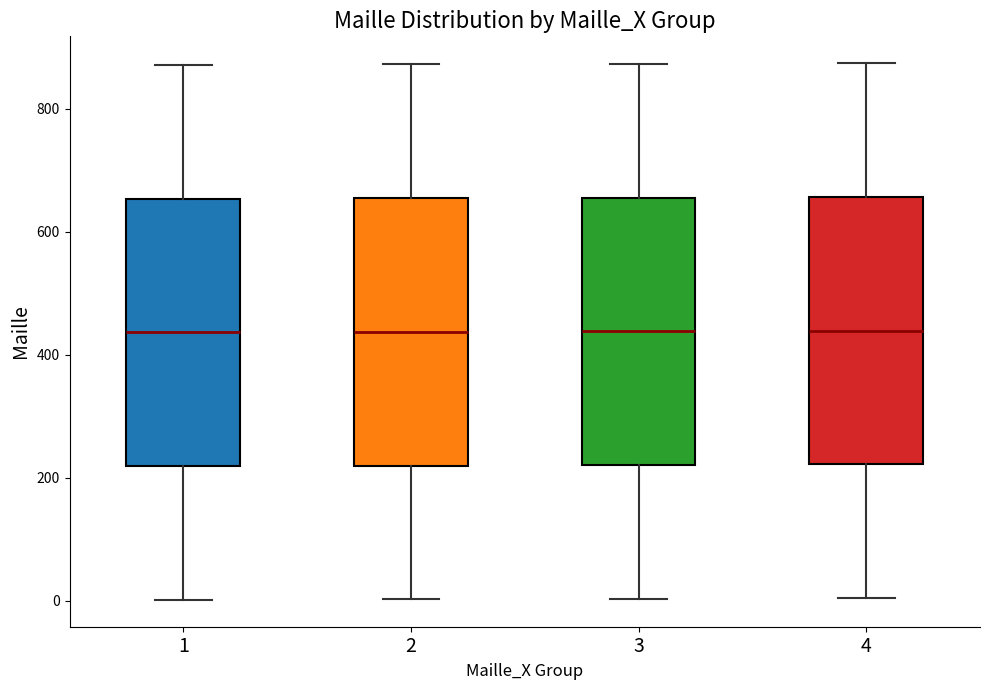

Where is the upper edge of the box at x = 1 on the y-axis? The values are not printed on the chart, so give them approximately, as read against the axis.

660